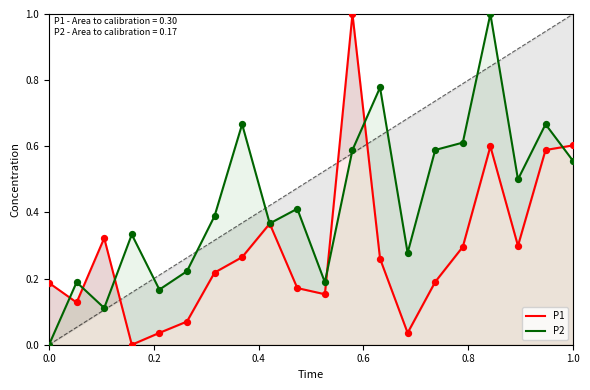

Which series contains the highest Y value?

P1